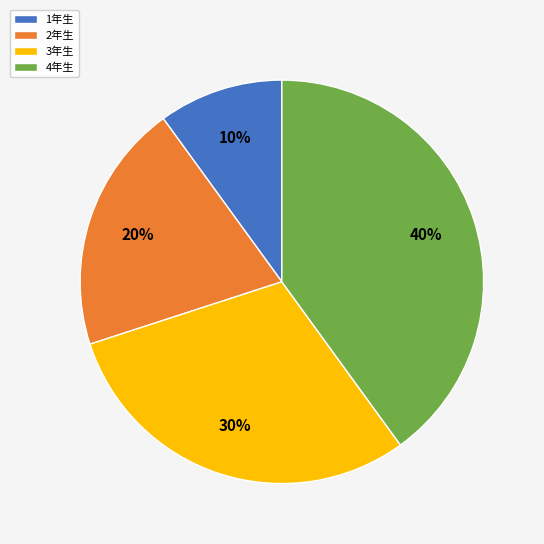

Is it true that 1年生 is 24% of the pie?

False